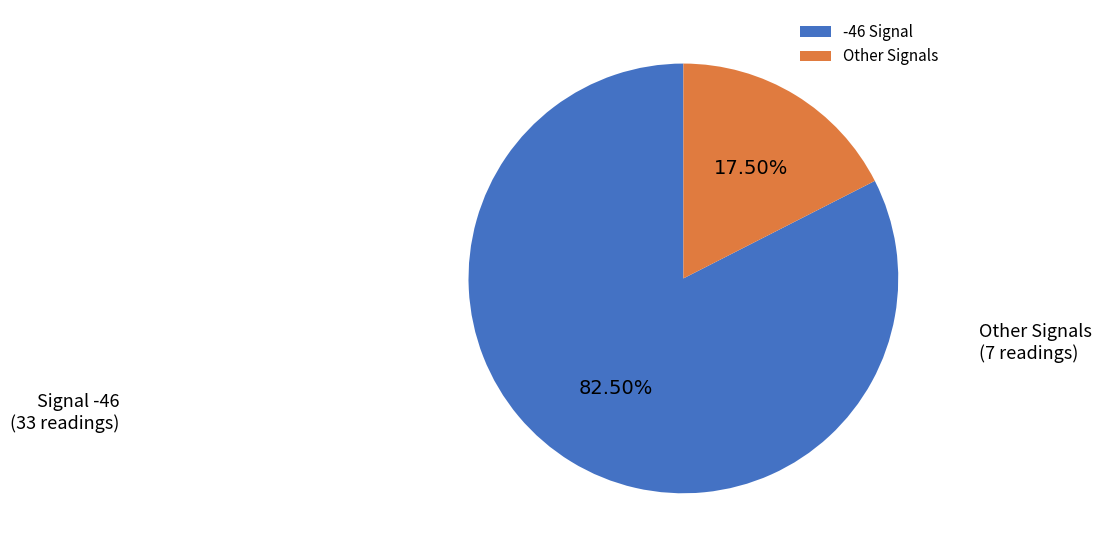

Does any single category account for the majority?

Yes